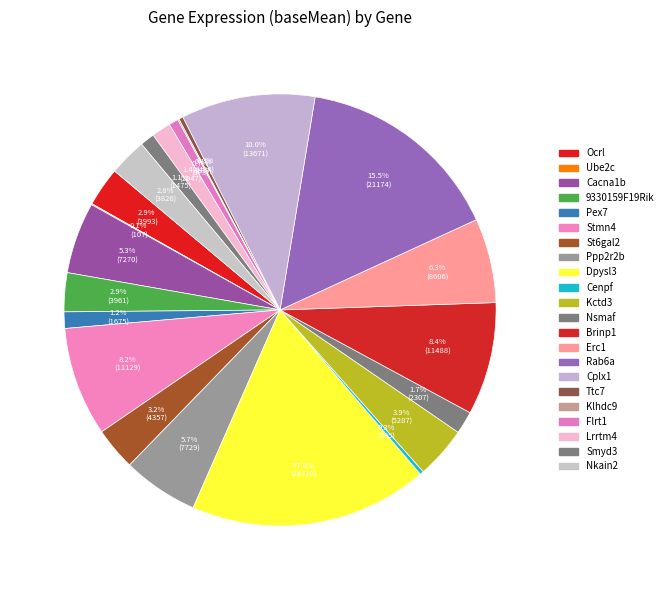

To the nearest percent, what is the average slice percentage?

5%